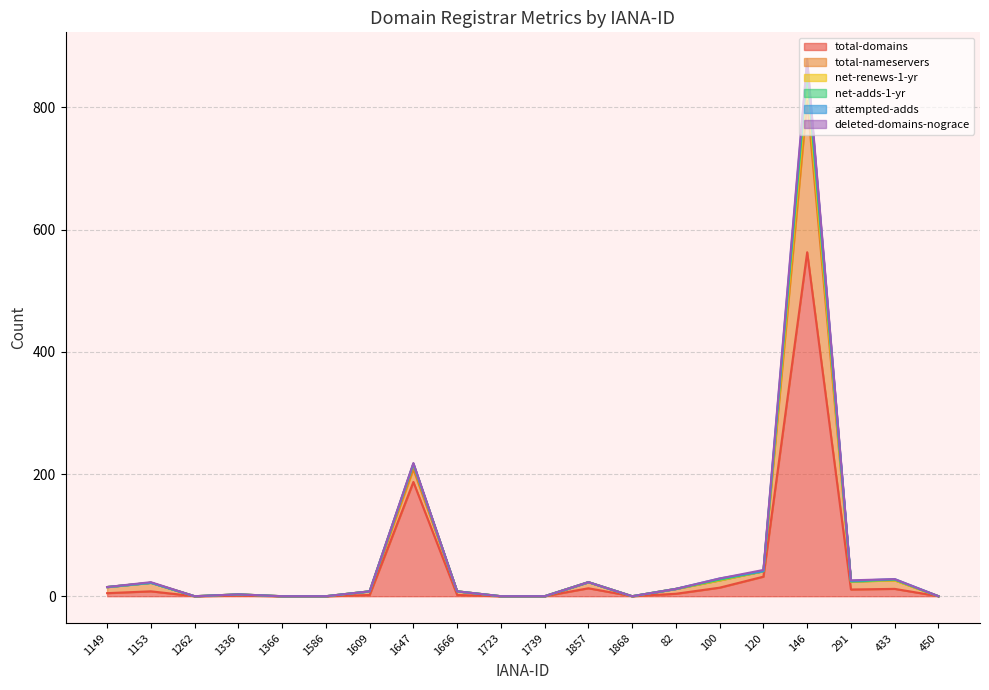

Which series has the widest spread of values?

total-nameservers